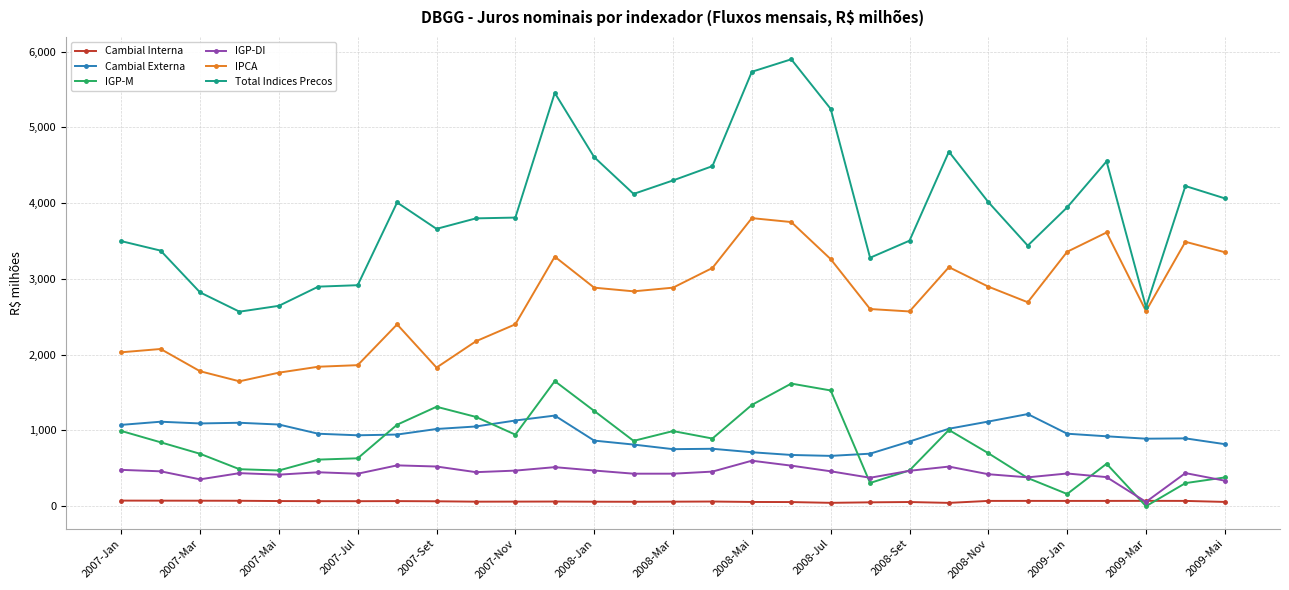

True or false: IGP-M has more than 2 points higher than both neighbors.

True